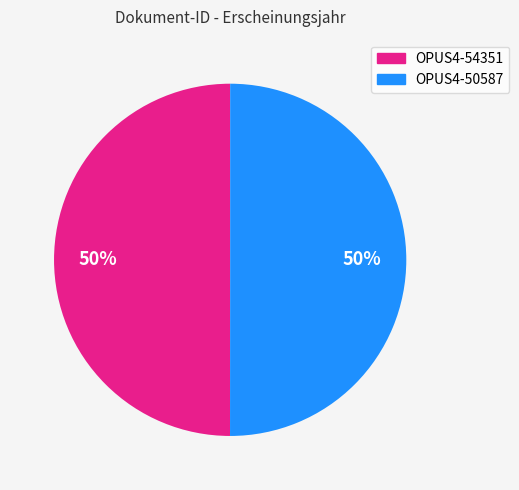

What is the ratio of the value at OPUS4-50587 to the value at OPUS4-54351?

1.0